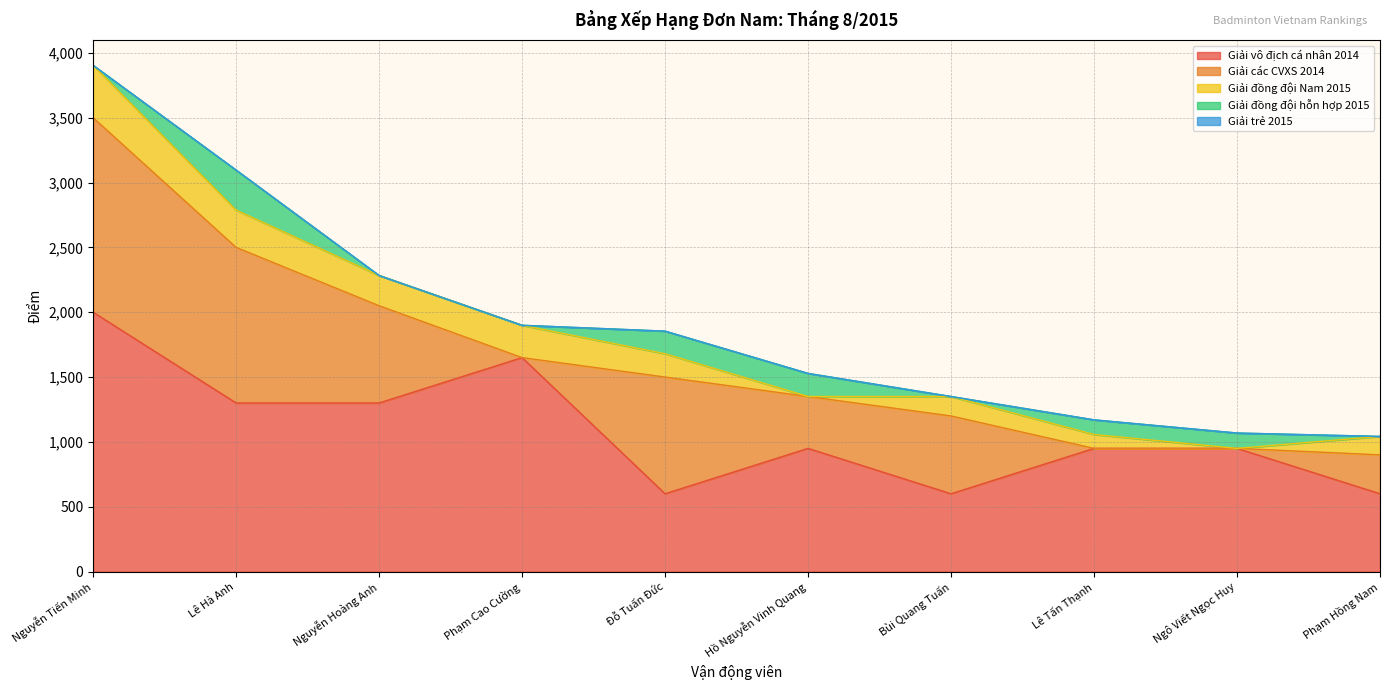

Which has a higher value, Bùi Quang Tuấn or Hồ Nguyễn Vinh Quang?

Hồ Nguyễn Vinh Quang